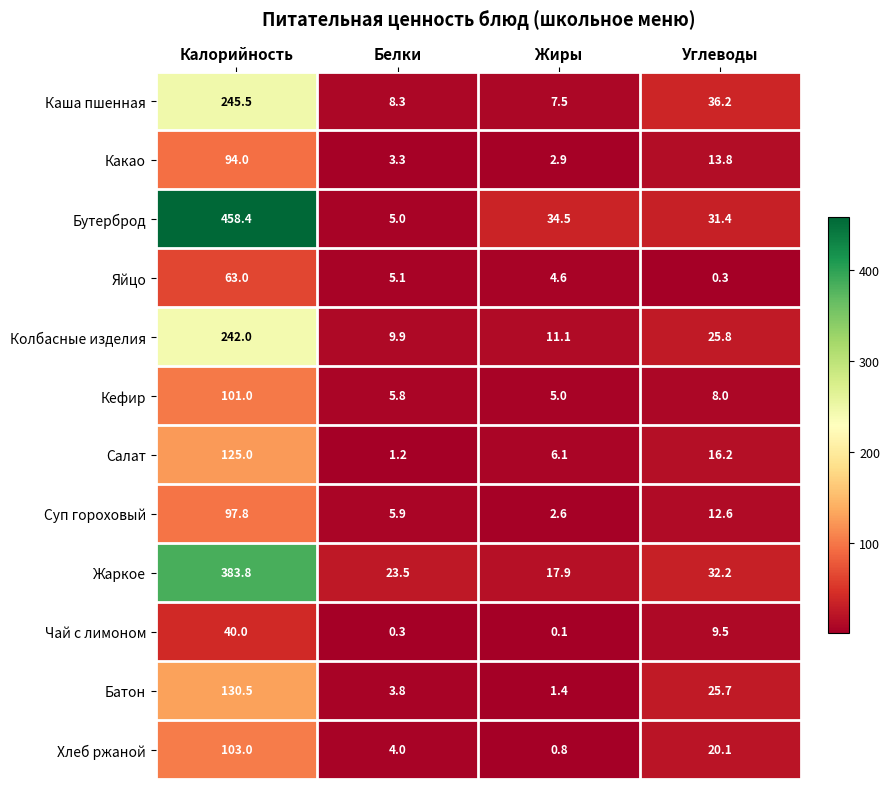

Rank the series at Углеводы from lowest to highest value.

Яйцо, Кефир, Чай с лимоном, Суп гороховый, Какао, Салат, Хлеб ржаной, Батон, Колбасные изделия, Бутерброд, Жаркое, Каша пшенная